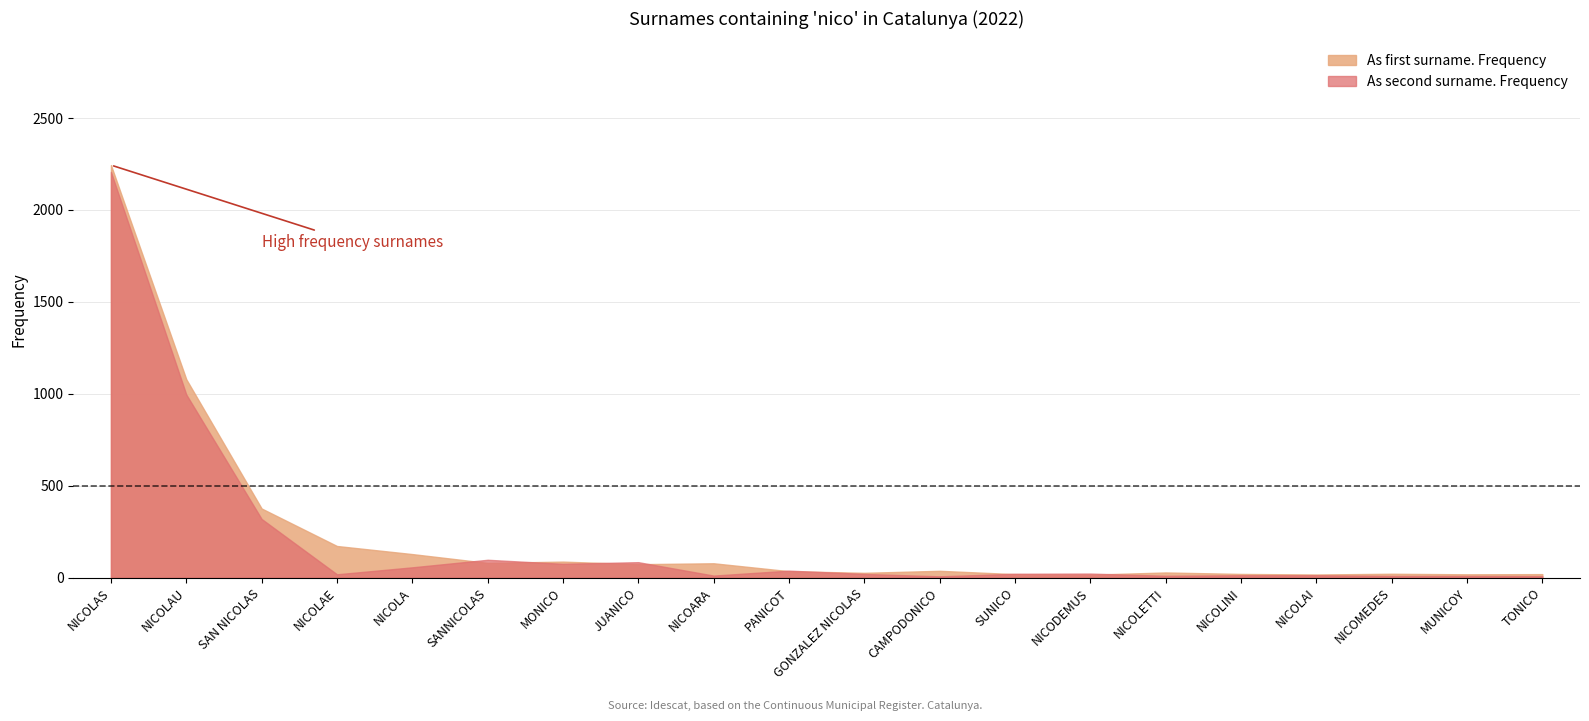

How many interior local peaks does the As first surname. Frequency series have?

5